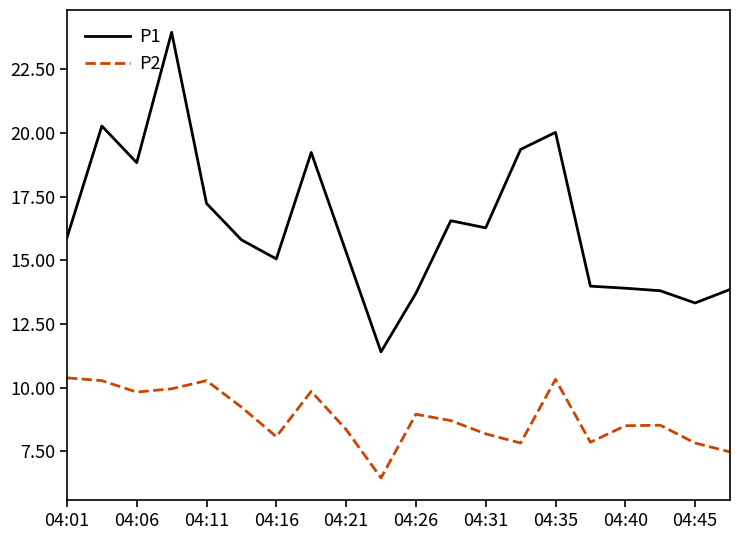

How many interior local valleys does the P2 series have?

5